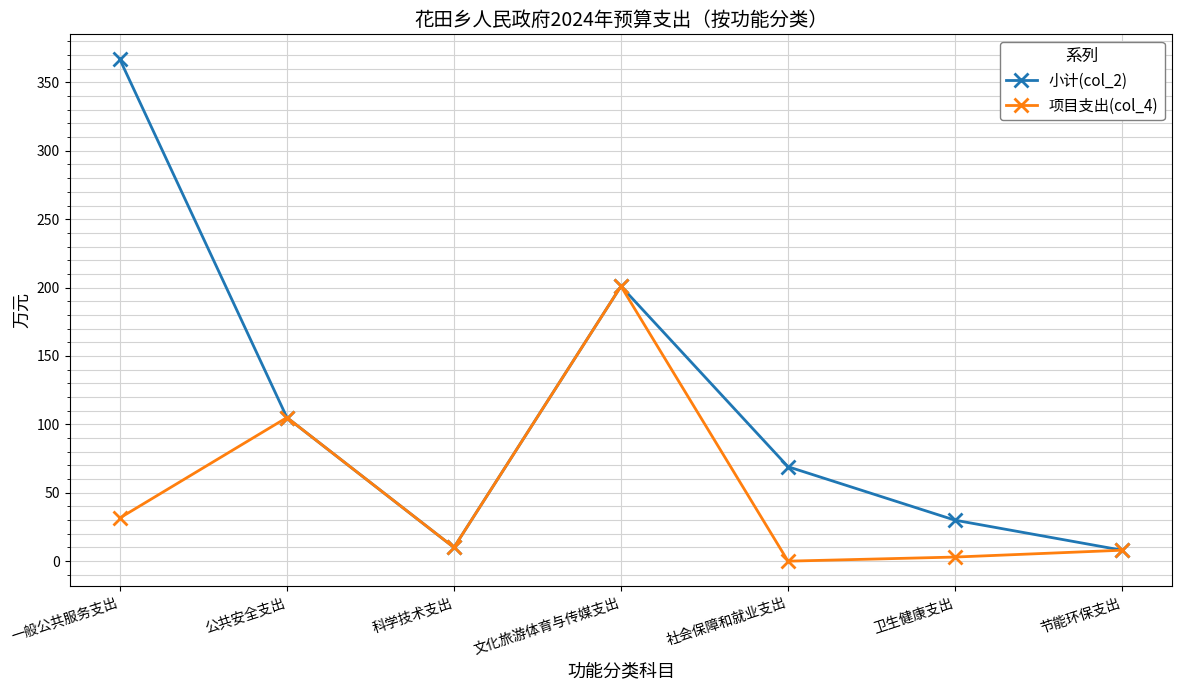

What is the label of the 1st point from the right?

节能环保支出